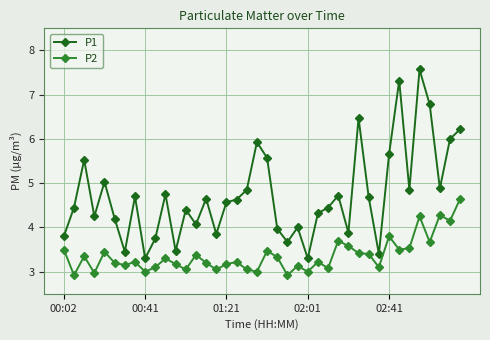

True or false: P2 and P1 cross at least once.

False